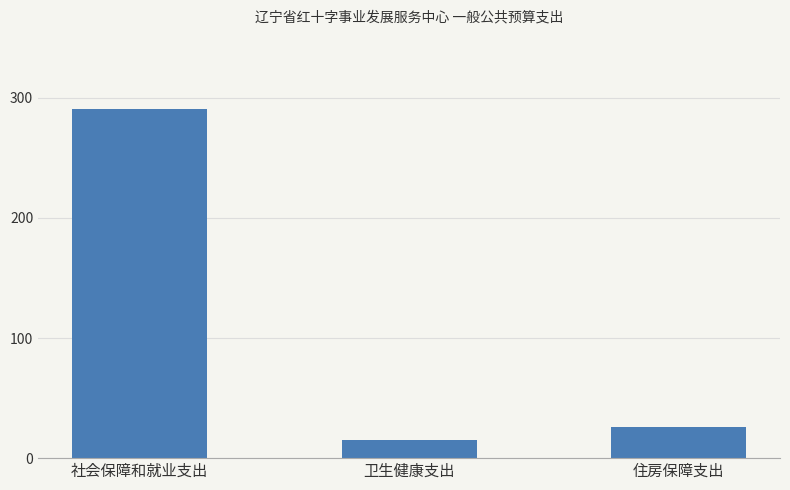

Reading right to left, extract all data points from this chart.

26.0	15.2	290.3